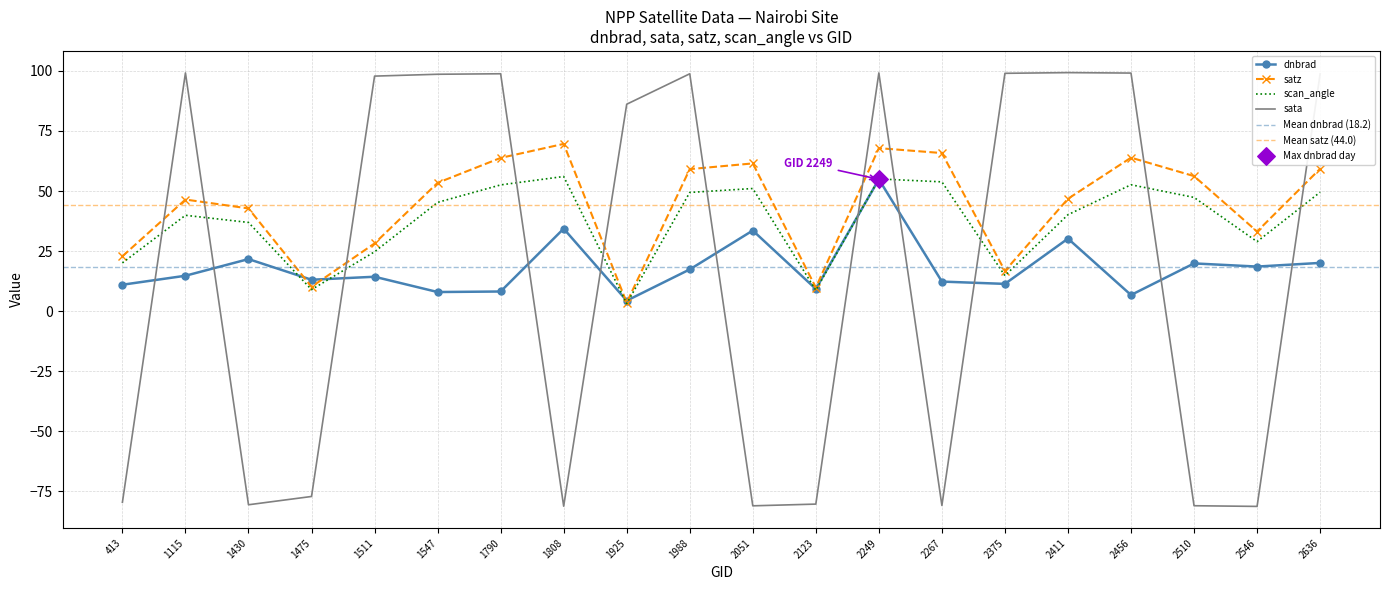

What is the total value across all series at 1925?

97.2